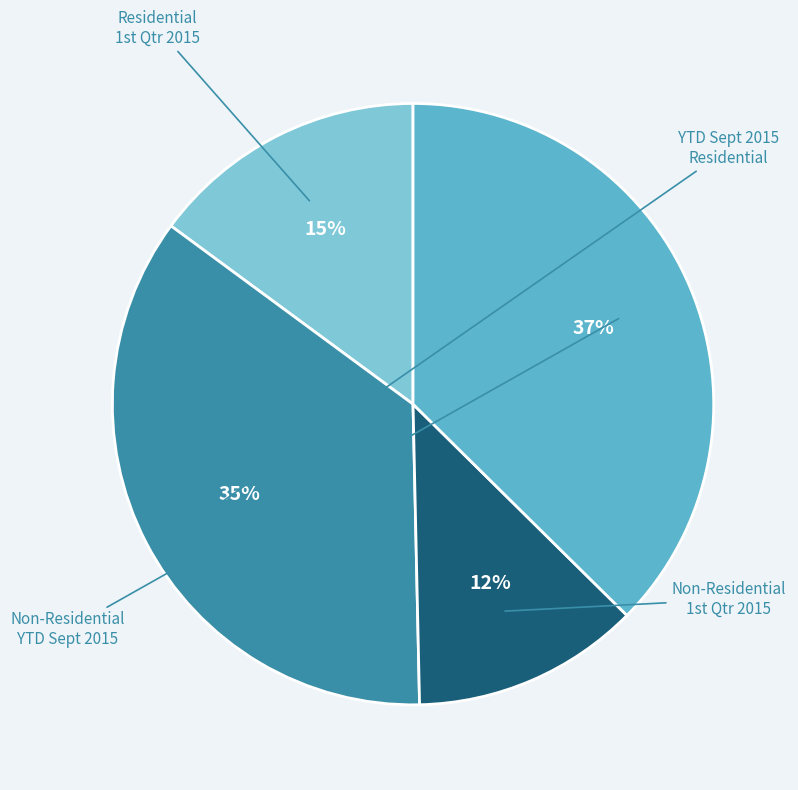

Is there a majority slice in this chart?

No